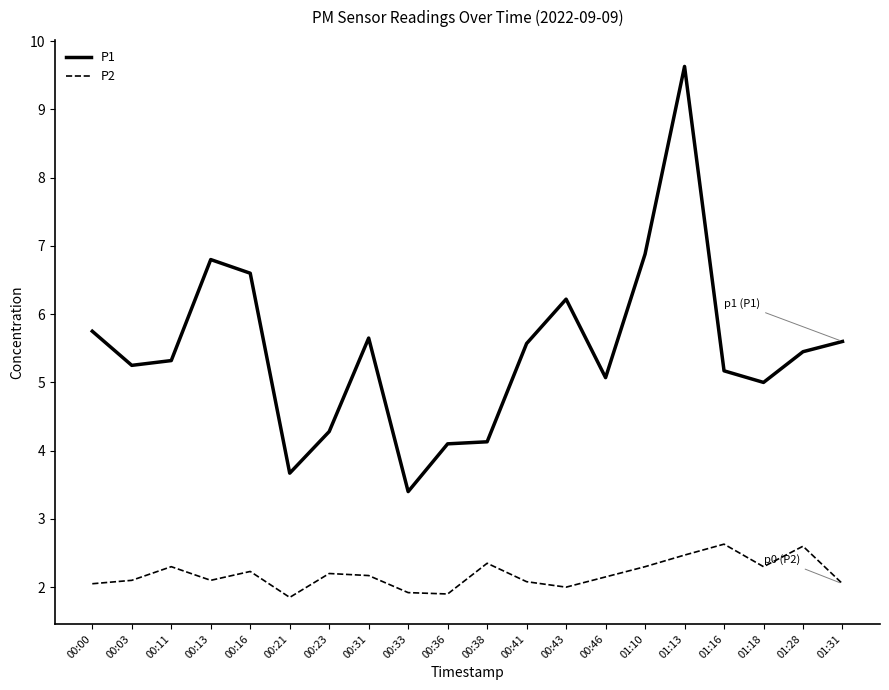

Which category has the lowest value in the P1 series?

00:33